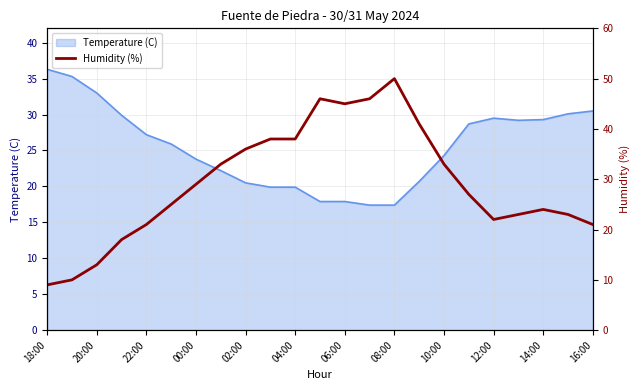

Which category has the highest value in the Temperature (C) series?

18:00